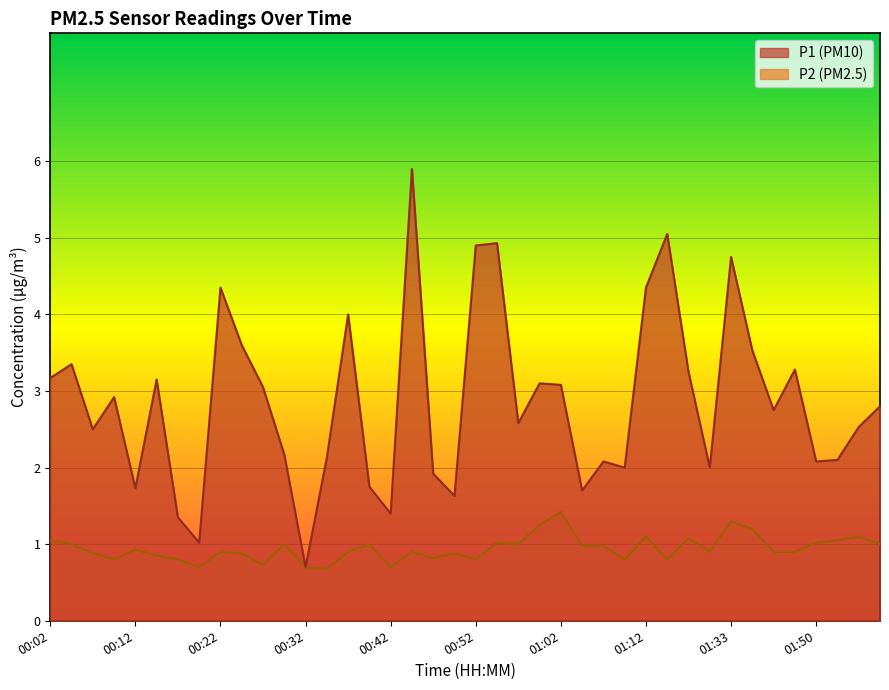

At which label does P2 reach its peak?

01:02